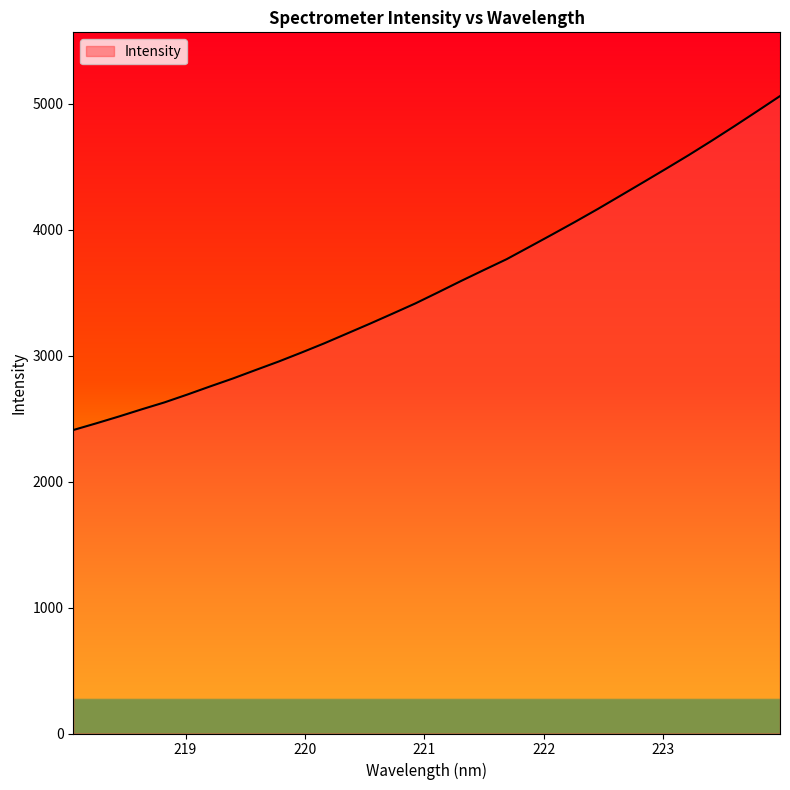

Count the number of data series in this chart.

1